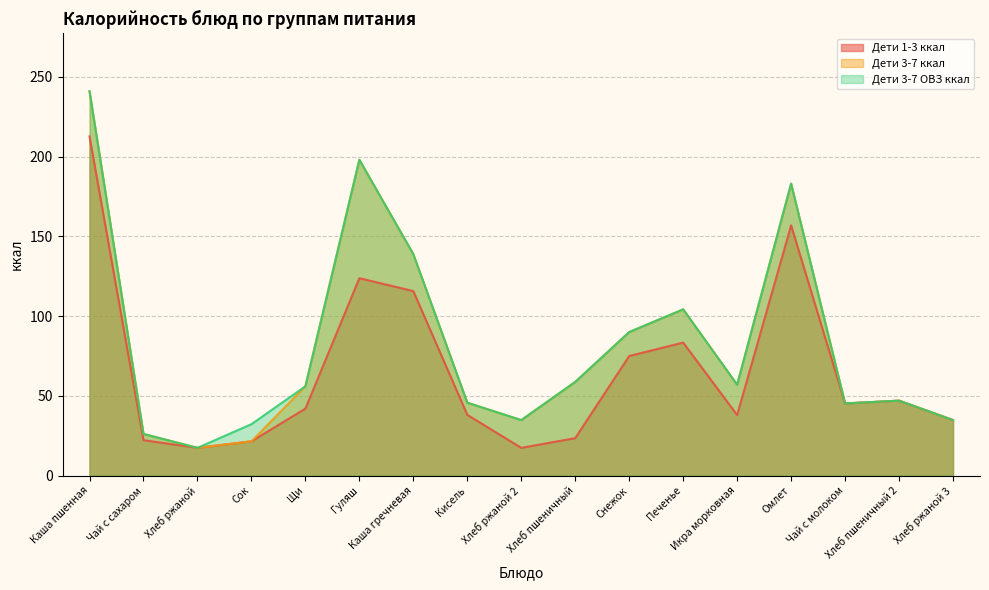

How many lines are shown in the chart?

3